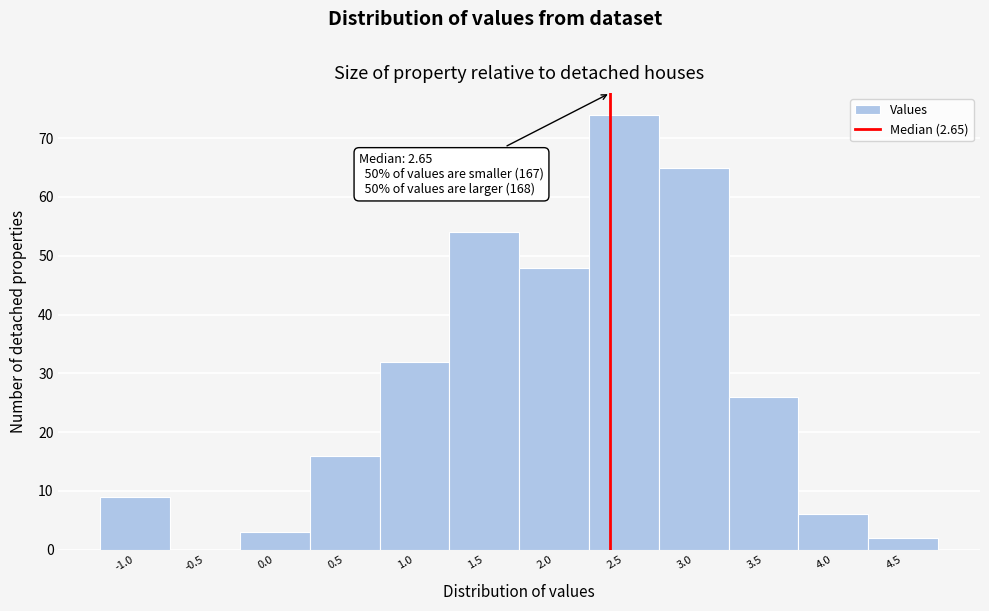

Reading left to right, extract all data points from this chart.

-1.0=9	-0.5=0	0.0=3	0.5=16	1.0=32	1.5=54	2.0=48	2.5=74	3.0=65	3.5=26	4.0=6	4.5=2